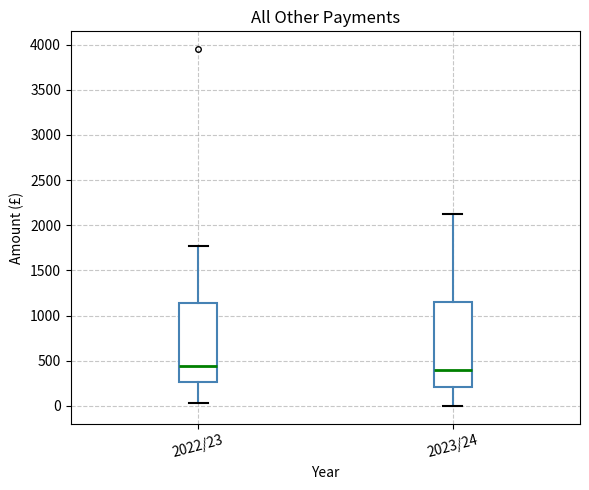

Which box is the tallest, from its lower edge to its upper edge?

2023/24